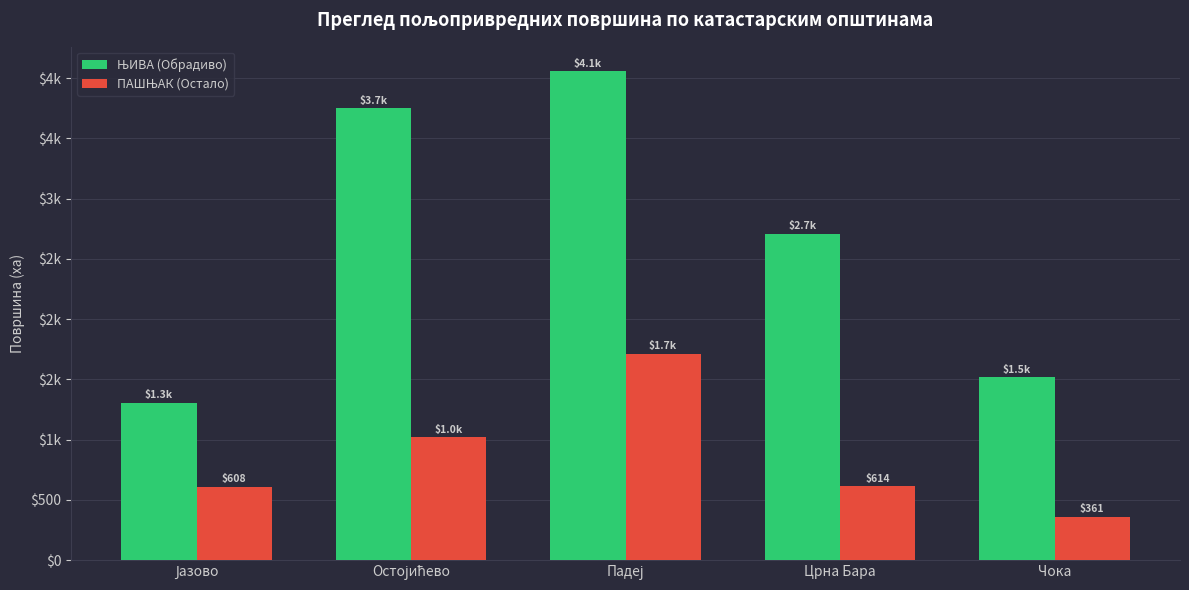

Are the bars grouped side by side (vs. stacked)?

Yes